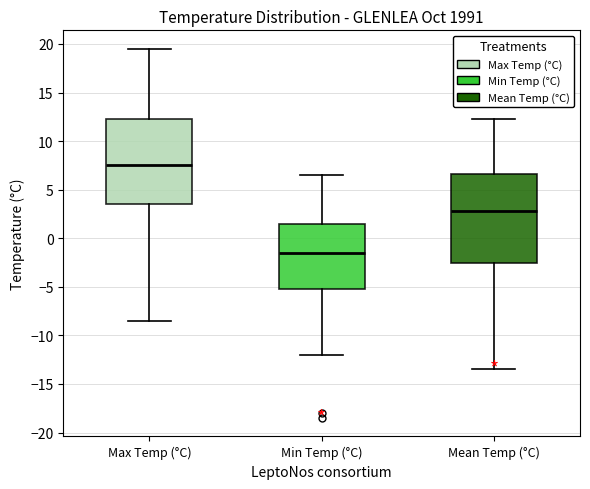

Where is the upper edge of the box for Max Temp (°C) on the y-axis? The values are not printed on the chart, so give them approximately, as read against the axis.

12.5